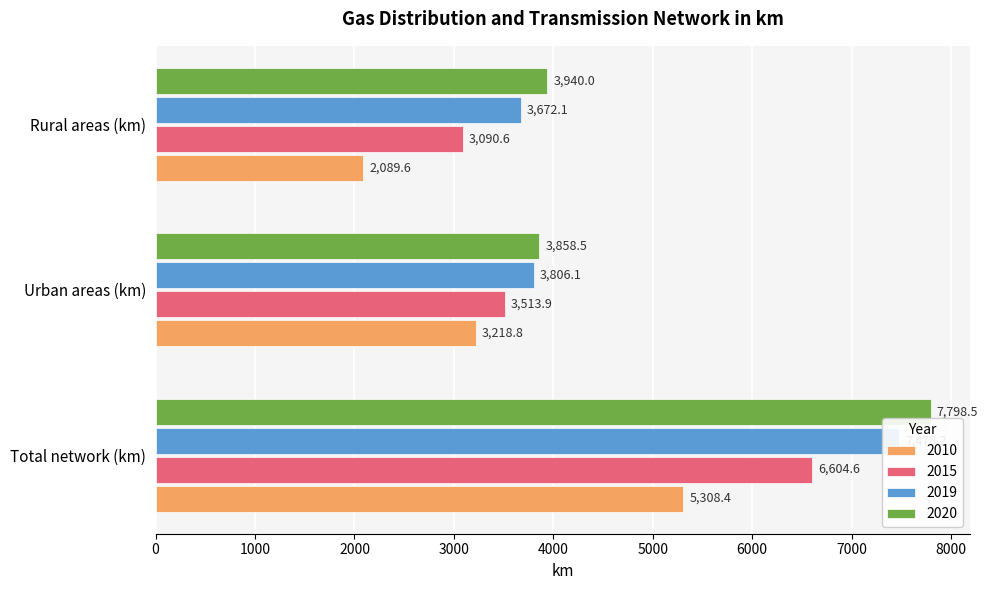

At which category does the chart reach its peak across all series?

Total network (km)